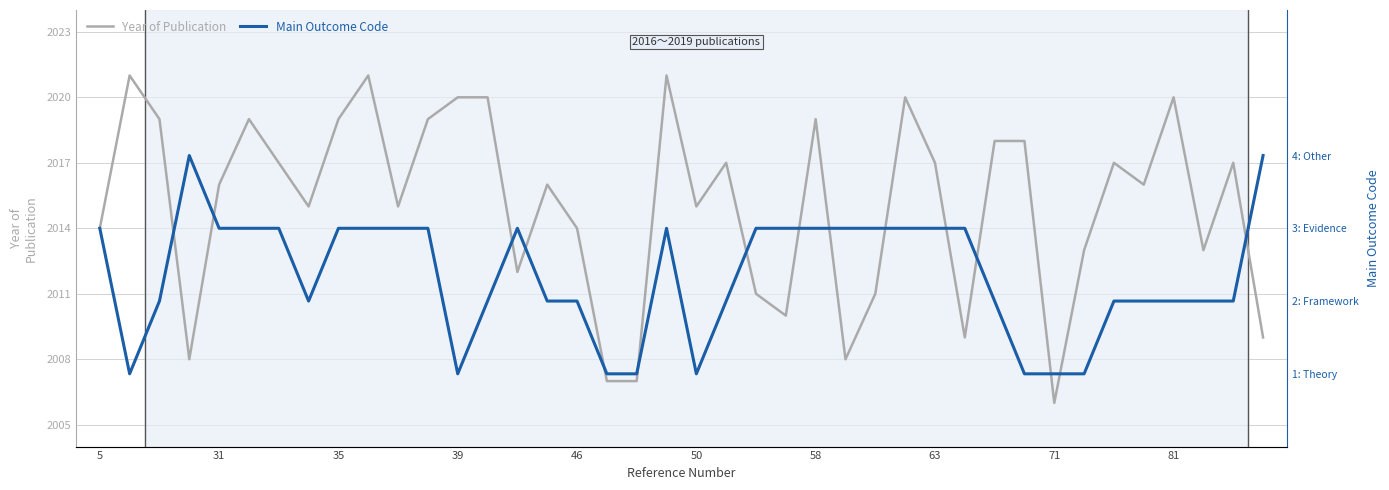

True or false: Year of Publication has a value of 2729 at 71.

False